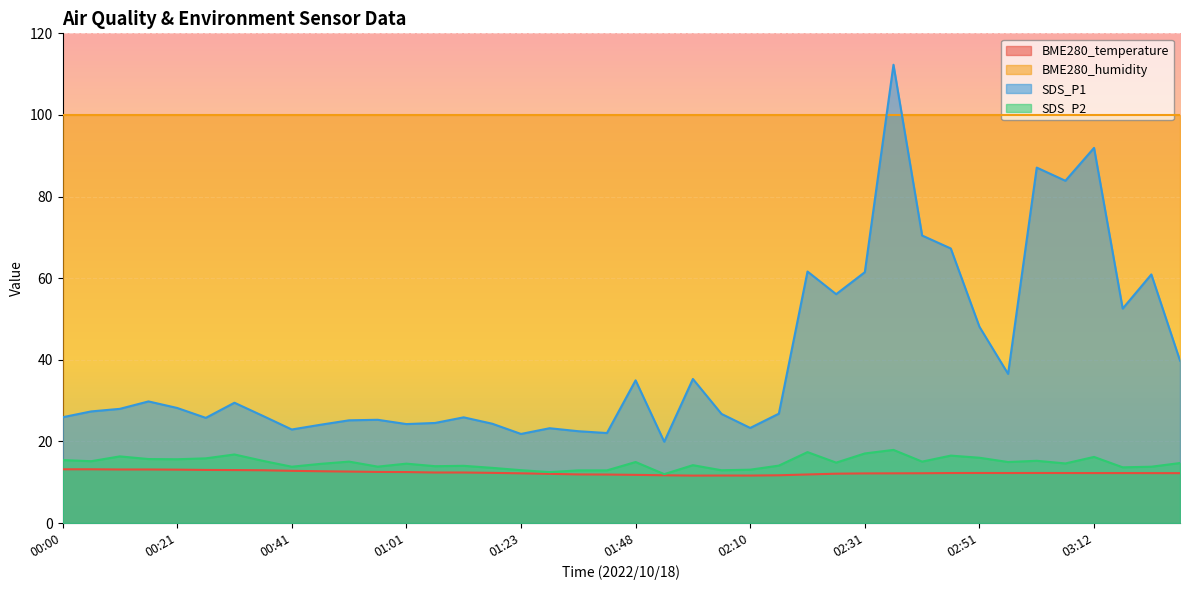

At how many categories does at least one series exceed 23?

40